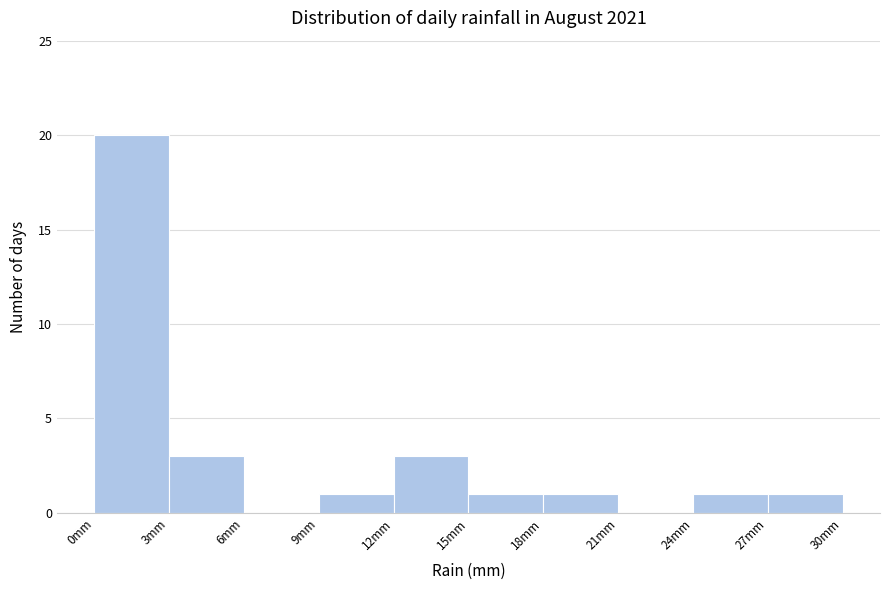

Which range on the x-axis has the tallest bar?

0 to 3